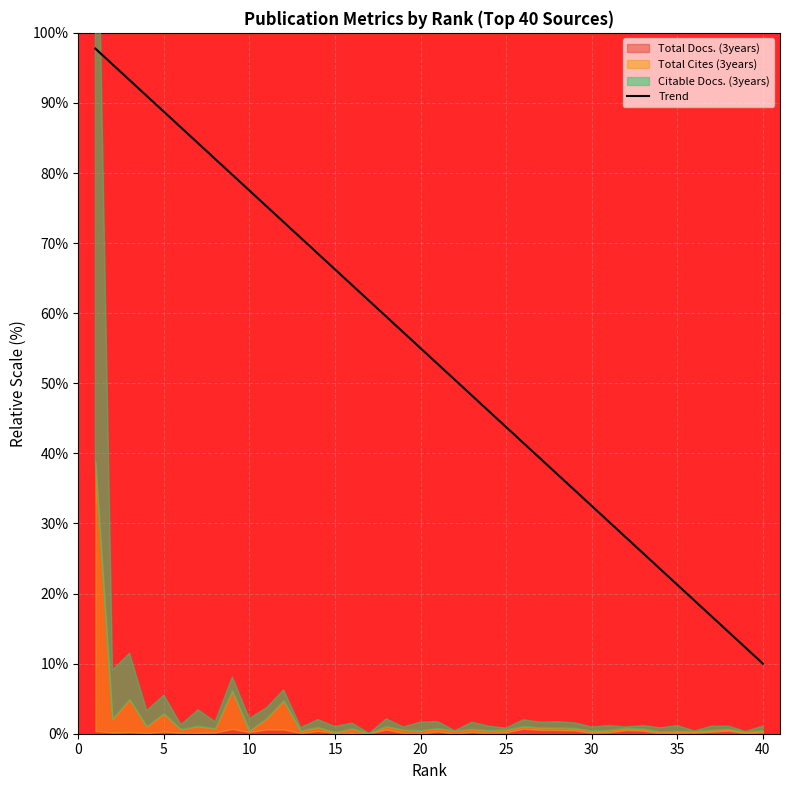

Reading right to left, extract all data points from this chart.

10.0	12.2	14.5	16.8	19.0	21.2	23.5	25.8	28.0	30.2	32.5	34.8	37.0	39.2	41.5	43.8	46.0	48.3	50.5	52.8	55.0	57.2	59.5	61.8	64.0	66.2	68.5	70.8	73.0	75.2	77.5	79.8	82.0	84.2	86.5	88.8	91.0	93.2	95.5	97.8